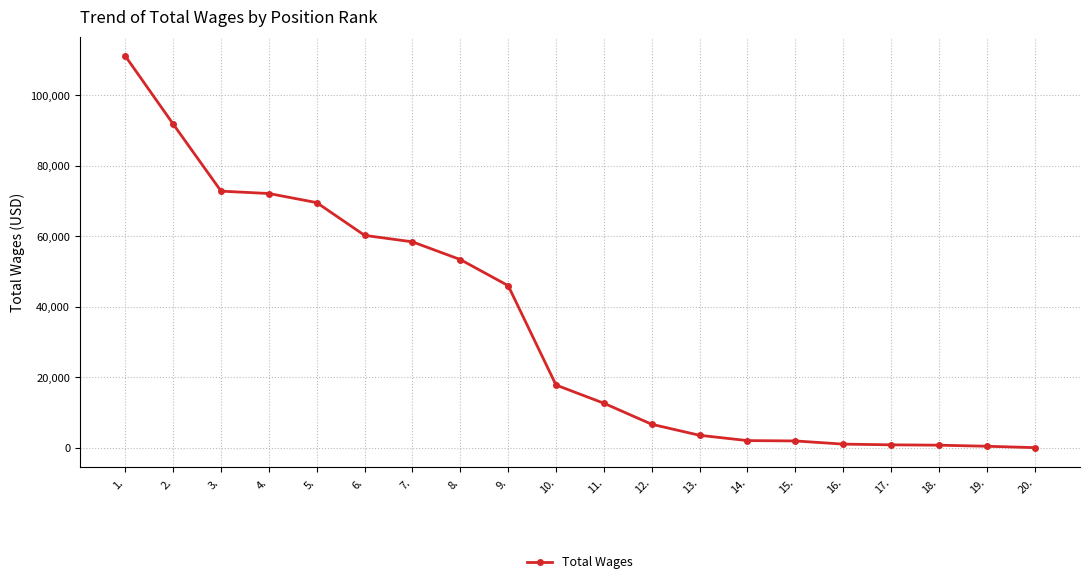

What position from the right is 5.?

16